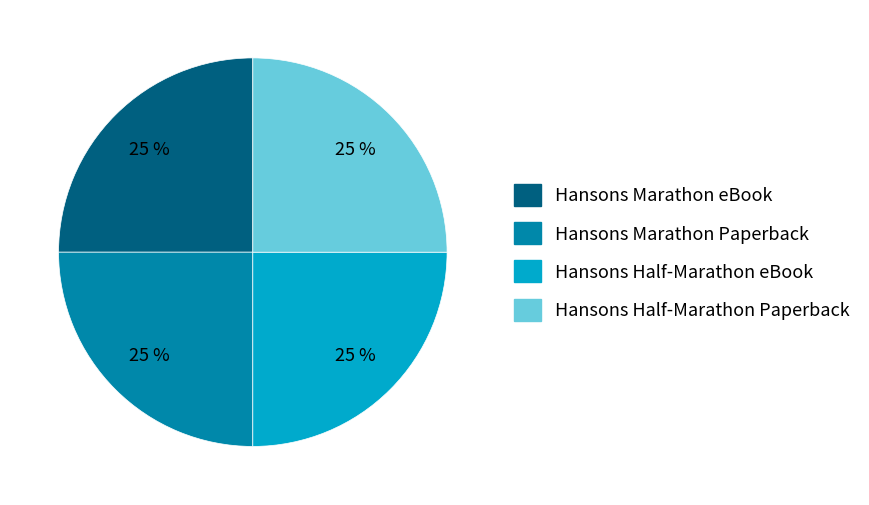

Is there a majority slice in this chart?

No